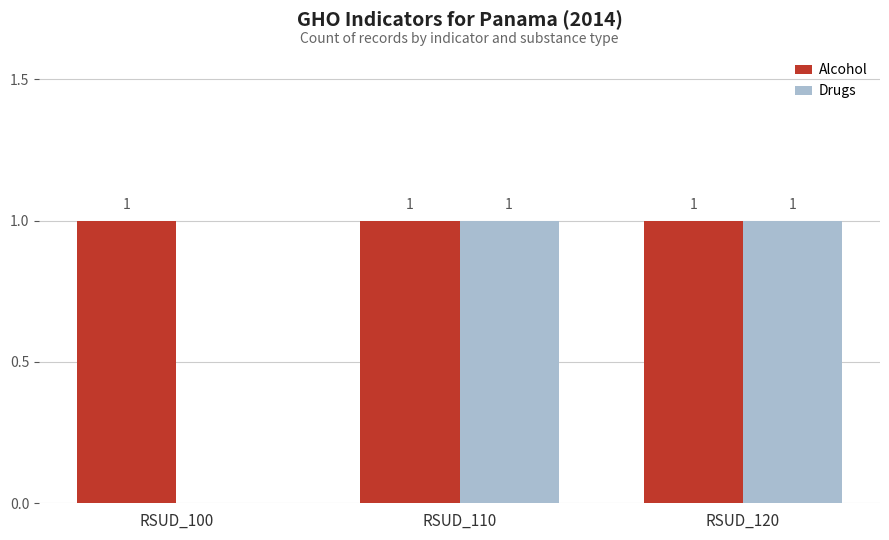

The Drugs series shows -1 at RSUD_100. True or false?

False